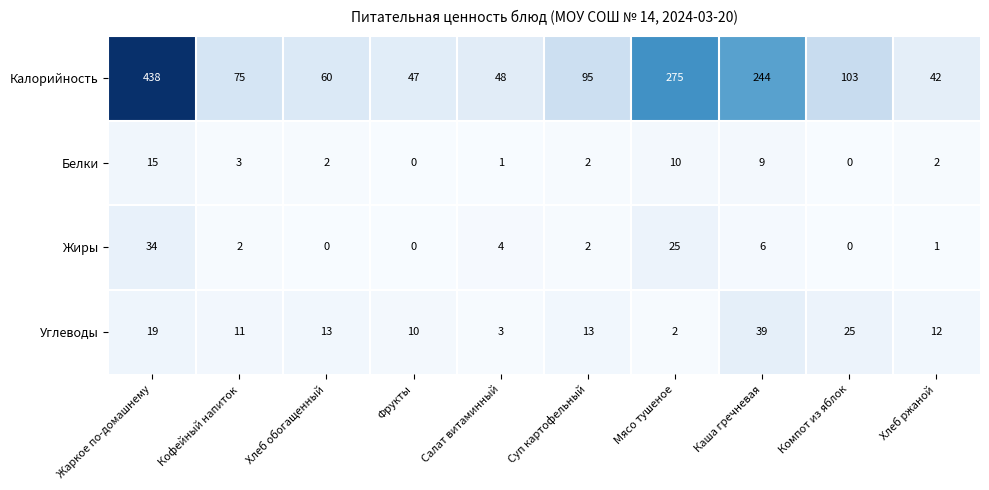

List the series in order of their peak value, highest first.

Калорийность, Углеводы, Жиры, Белки